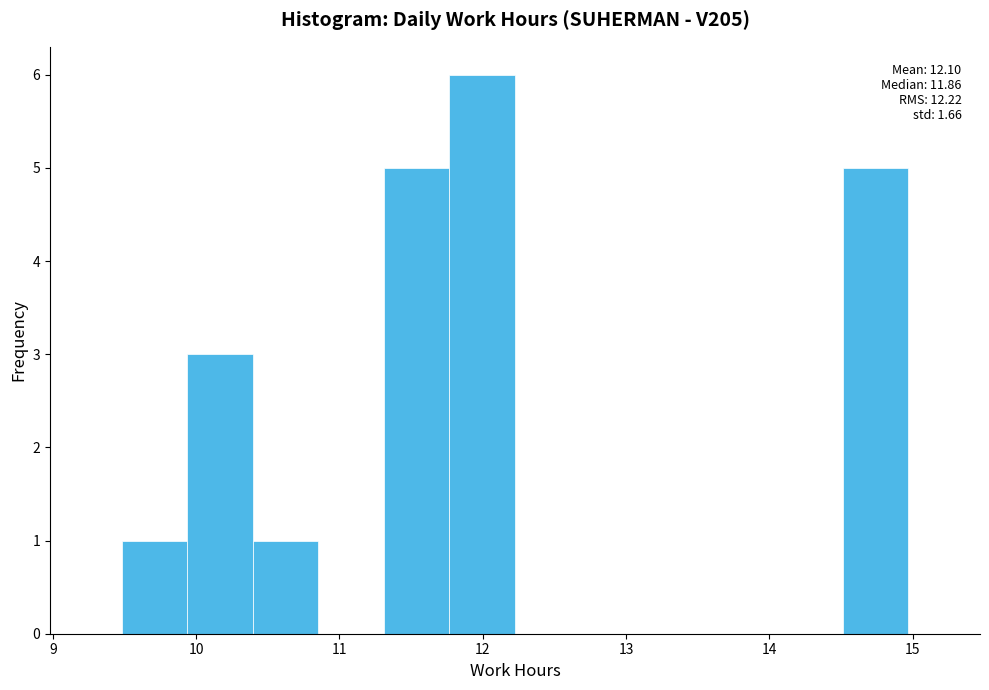

Which range on the x-axis has the tallest bar?

11.8 to 12.2